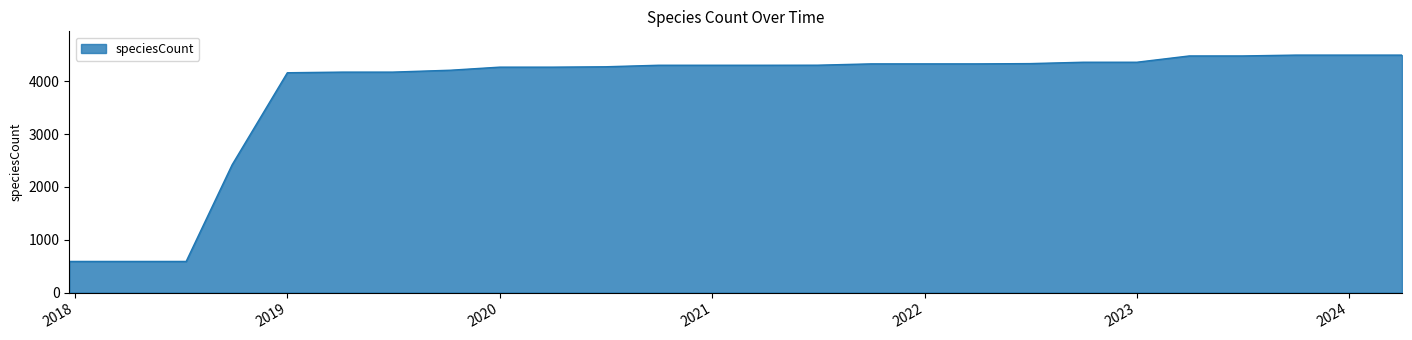

What is the minimum value shown in the chart?

591